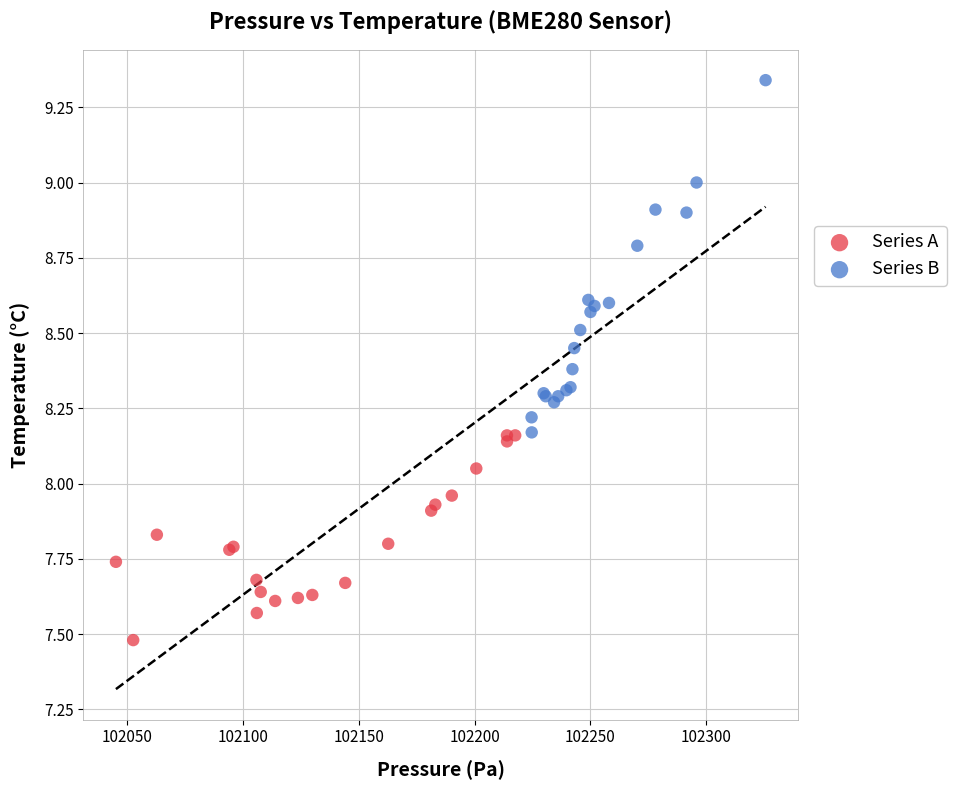

Which series reaches the minimum Y coordinate?

Series A